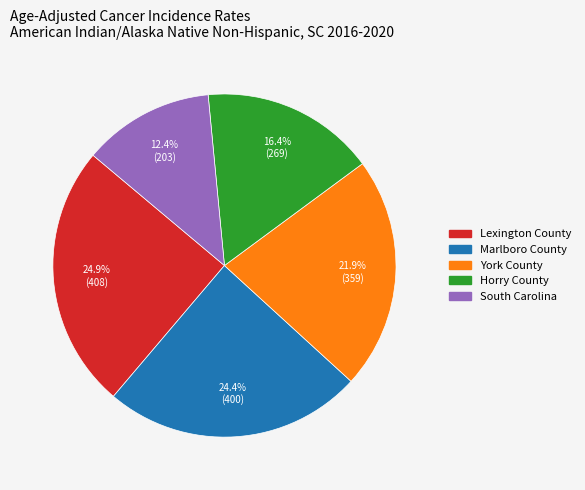

Does any single category account for the majority?

No